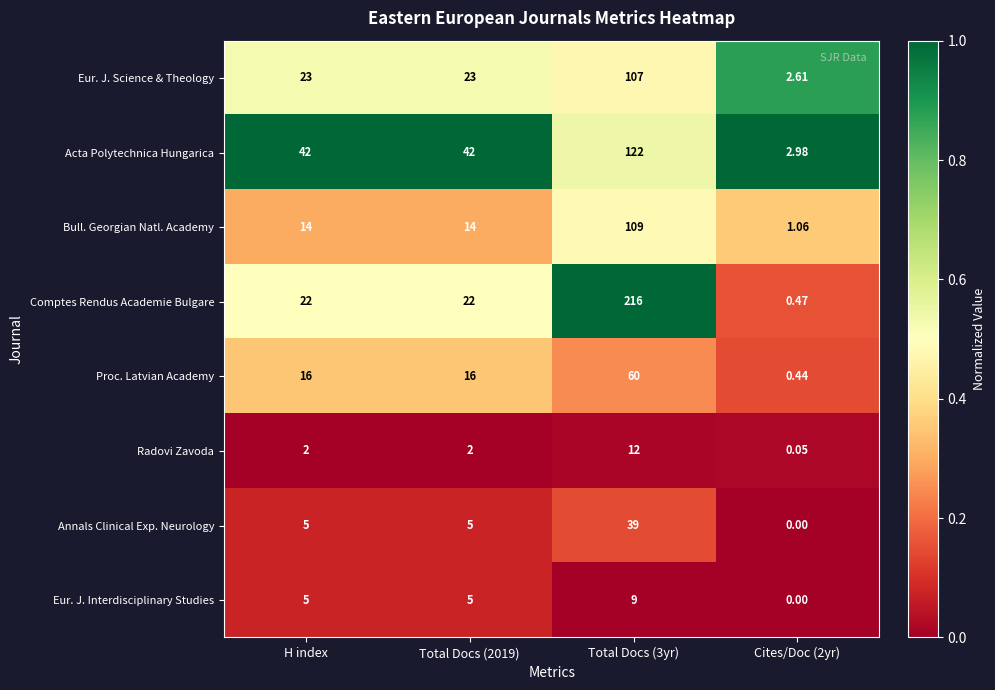

Which series changed the most between H index and Total Docs (3yr)?

Comptes Rendus Academie Bulgare